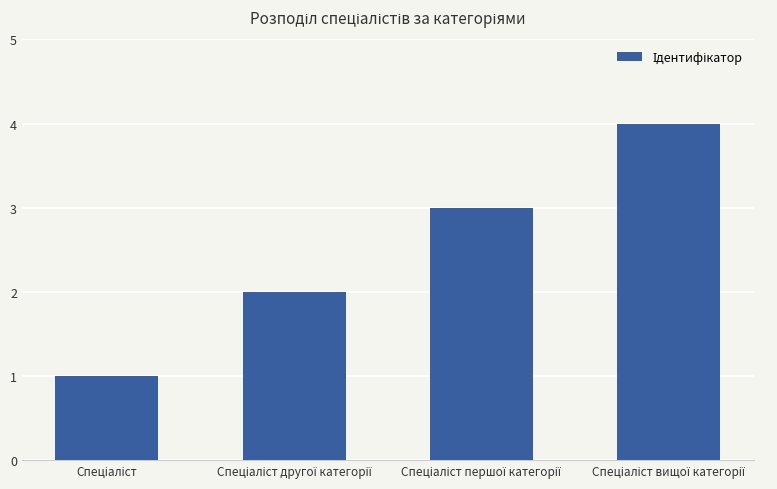

What is the maximum value shown in the chart?

4